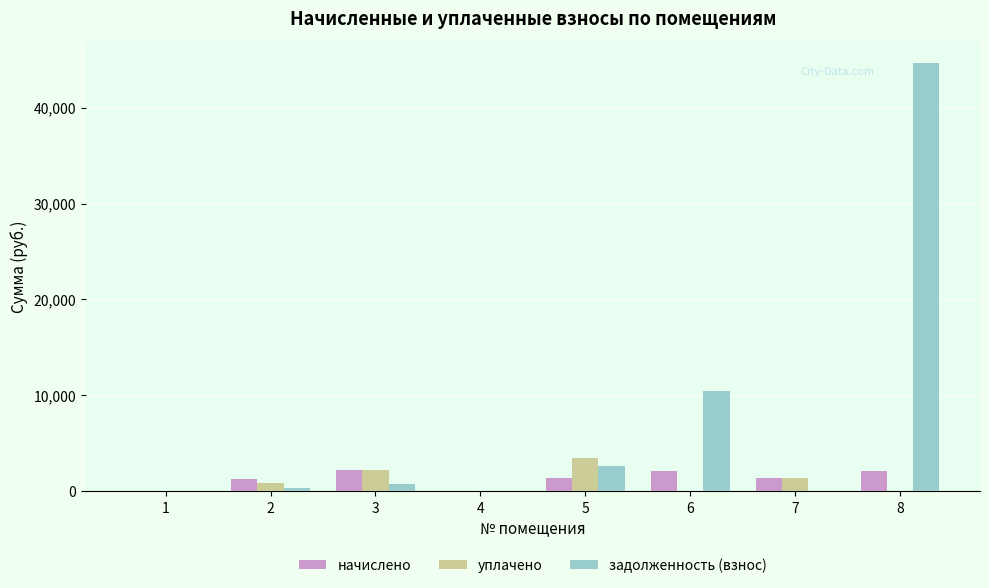

What is the average value of the уплачено series?

991.1